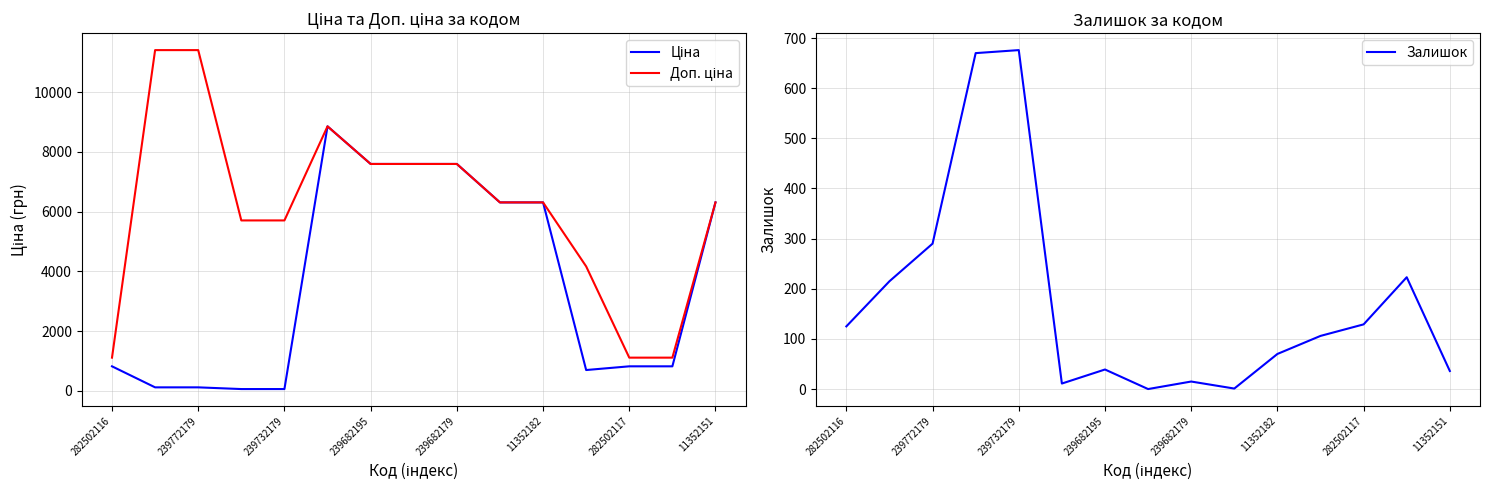

Where is Залишок nearest to the value 338?

239772179